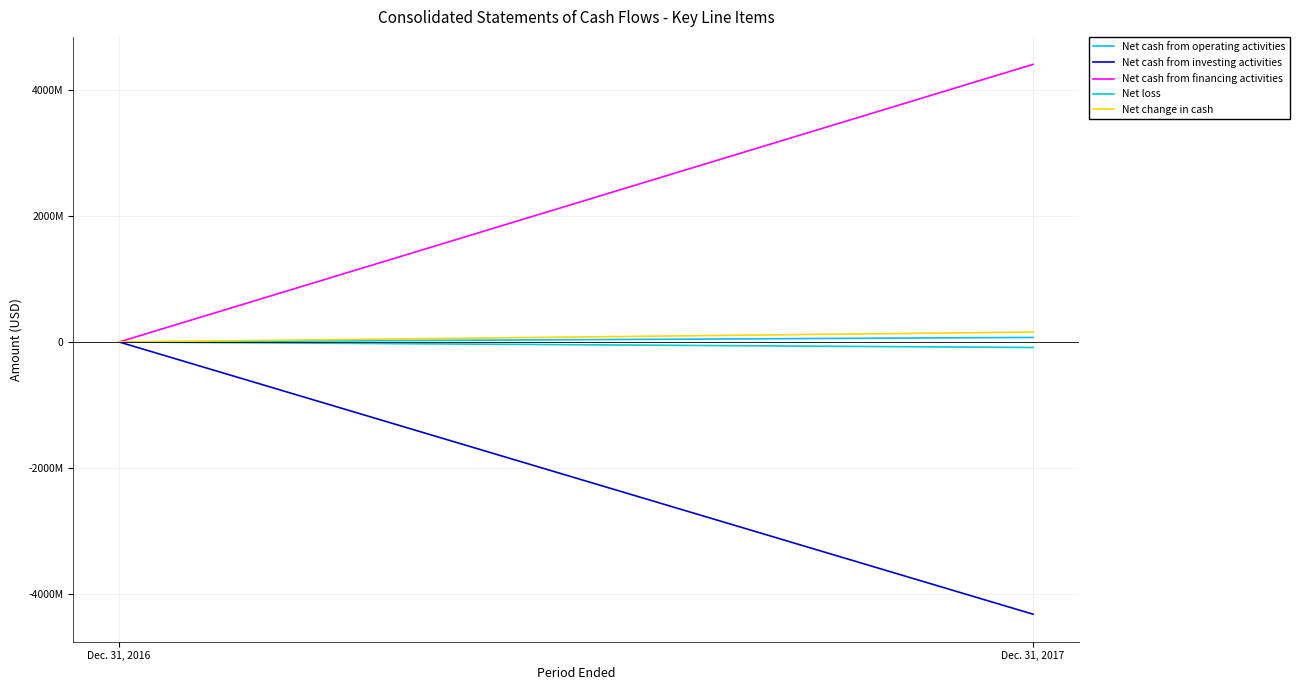

Which series has the widest spread of values?

Net cash from financing activities